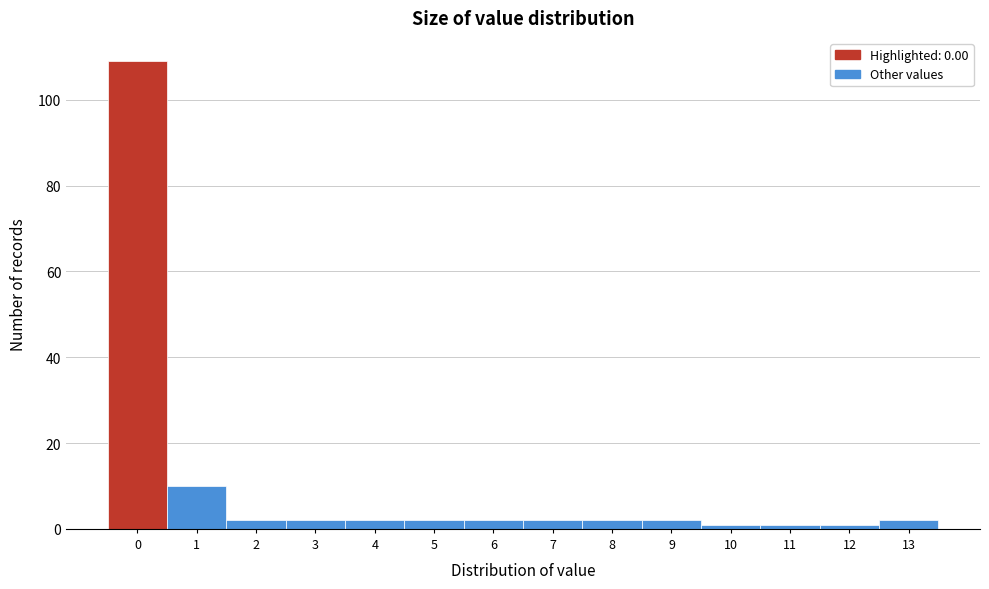

Reading left to right, list all the values displayed in this chart.

0=109	1=10	2=2	3=2	4=2	5=2	6=2	7=2	8=2	9=2	10=1	11=1	12=1	13=2